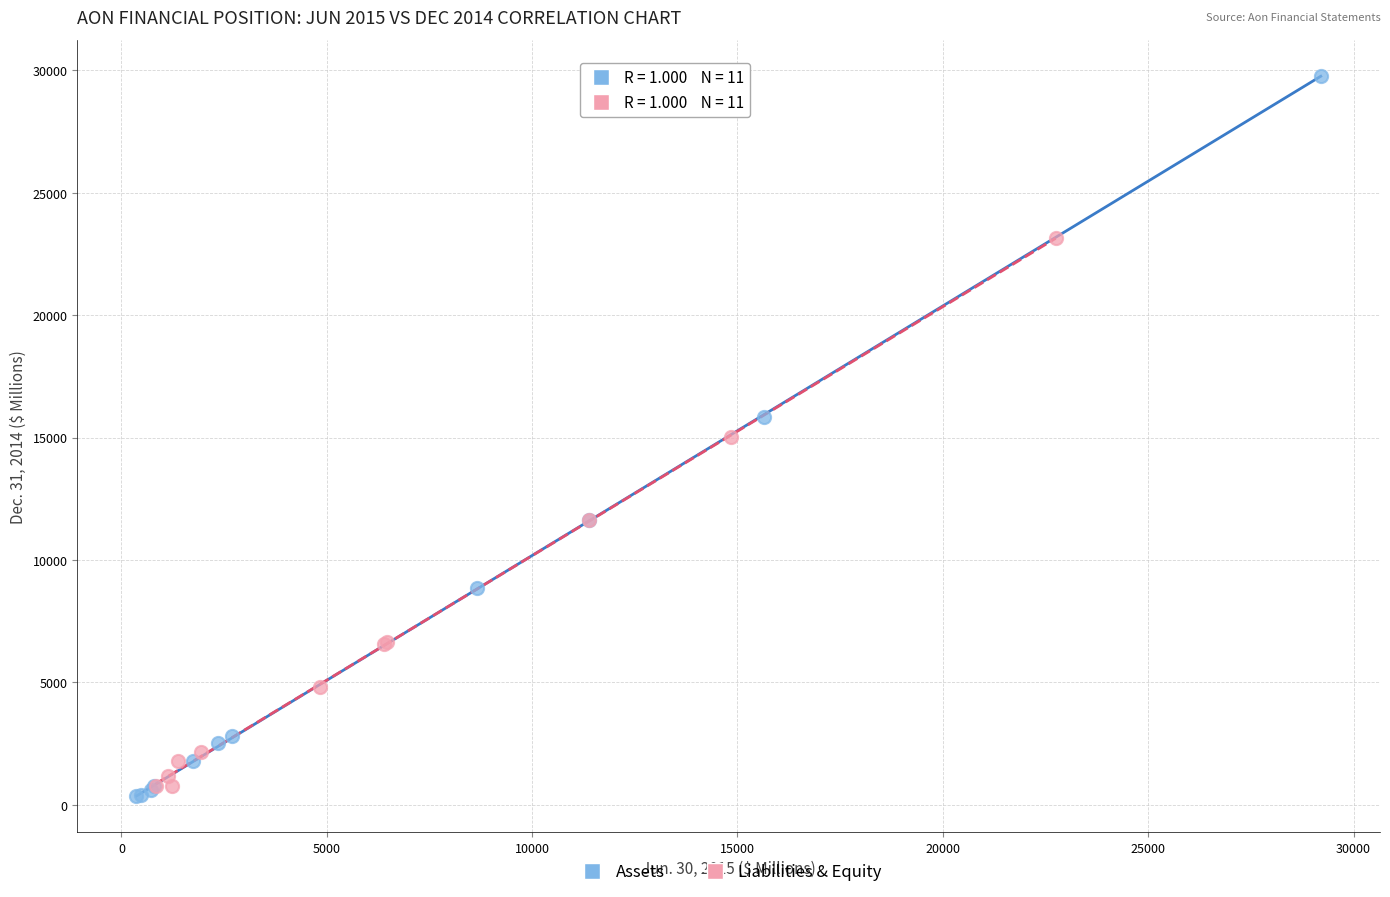

Which series reaches the maximum Y coordinate?

Assets